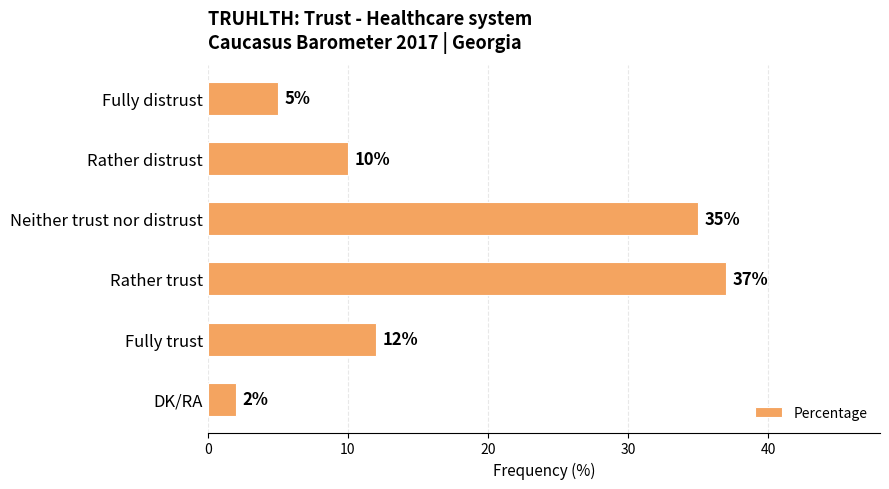

What is the average value?

17